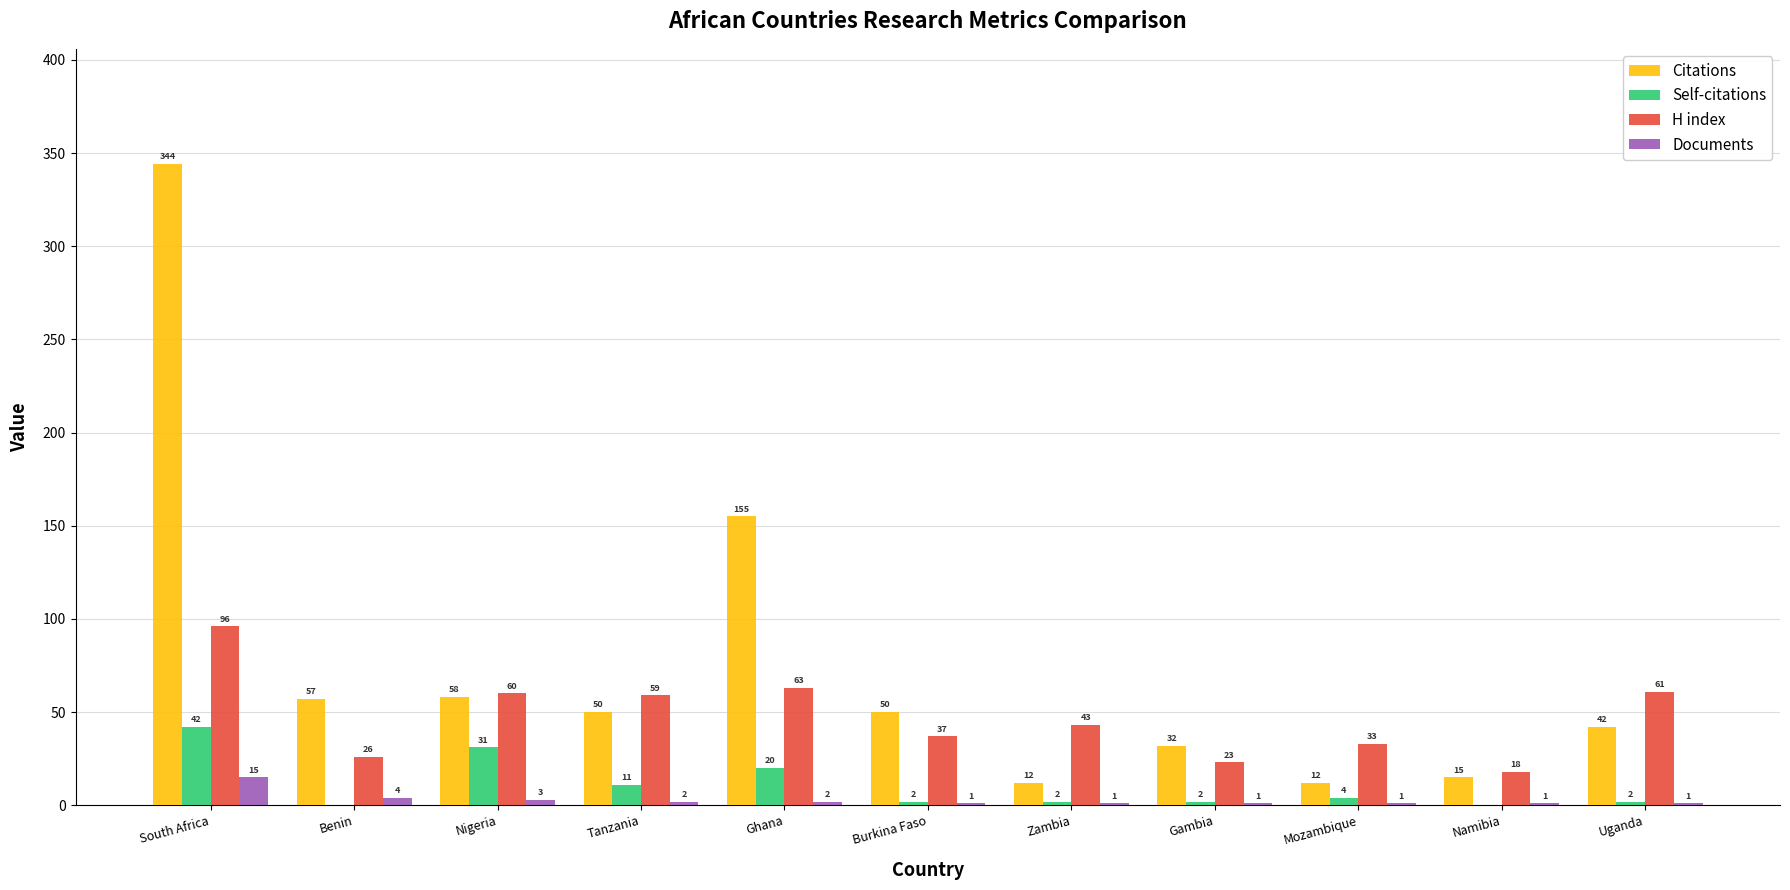

Between South Africa and Tanzania, which series saw the biggest shift?

Citations